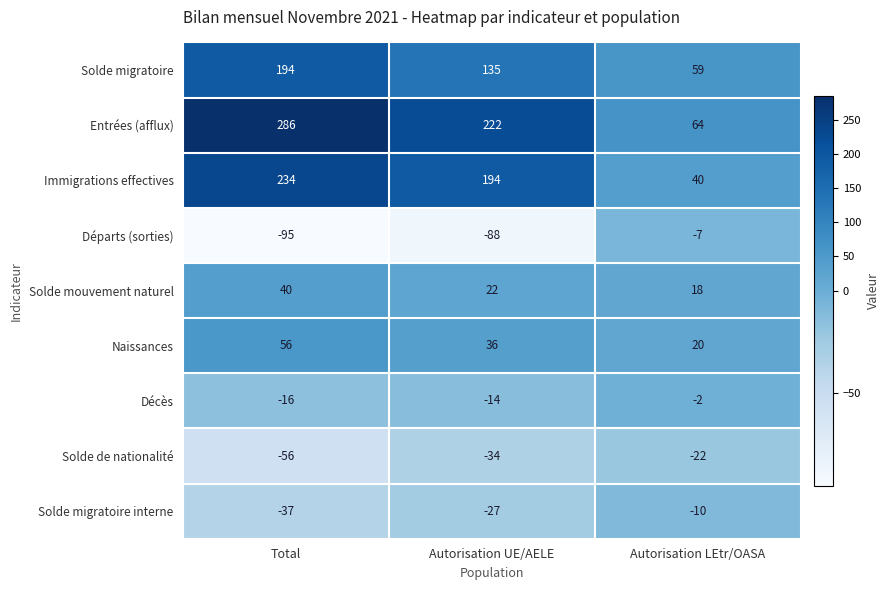

Which series has the widest spread of values?

Entrées (afflux)